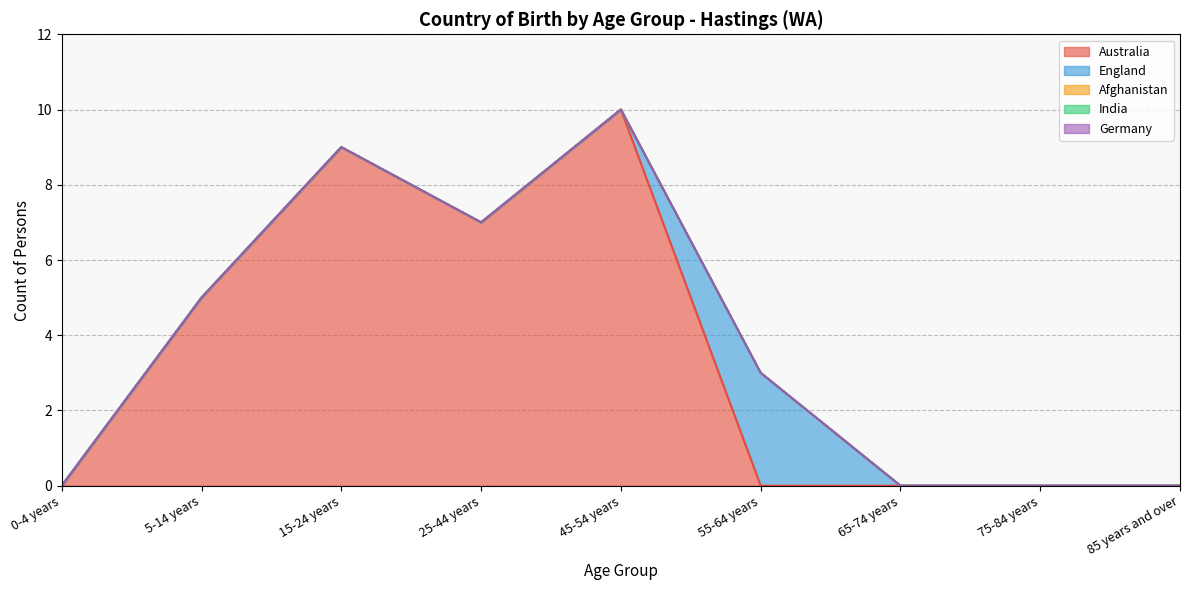

True or false: India has more than 1 interior local peaks.

False